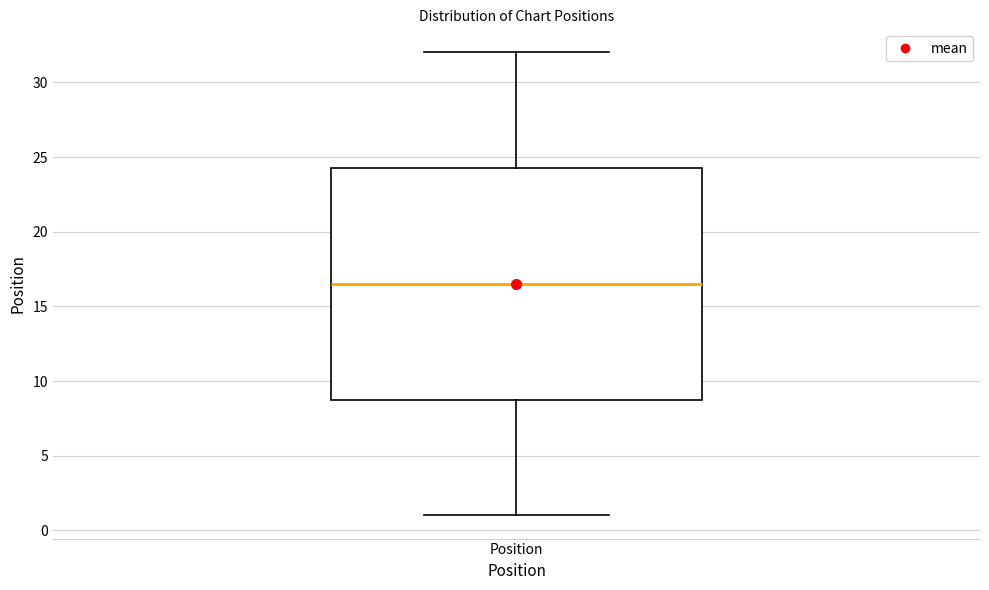

Where is the lower edge of the box for Position on the y-axis? The values are not printed on the chart, so give them approximately, as read against the axis.

9.0